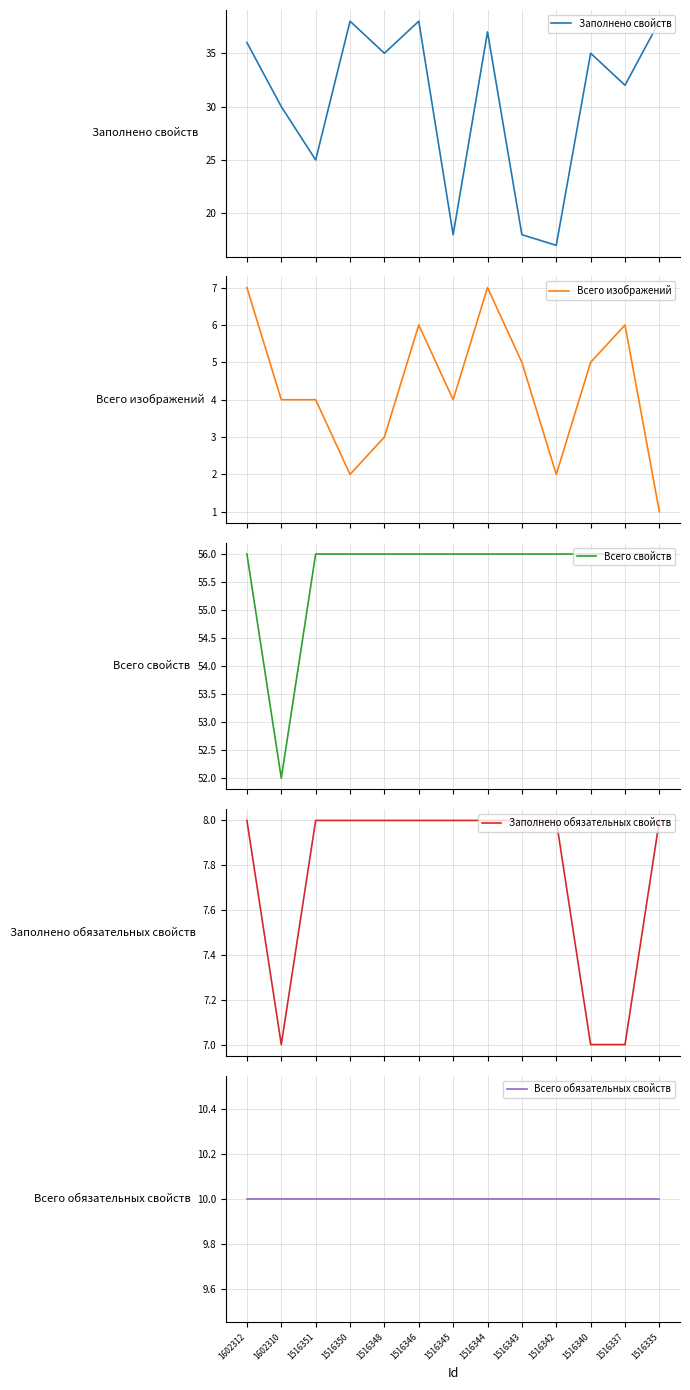

At which label is Всего свойств closest to 54?

1602312